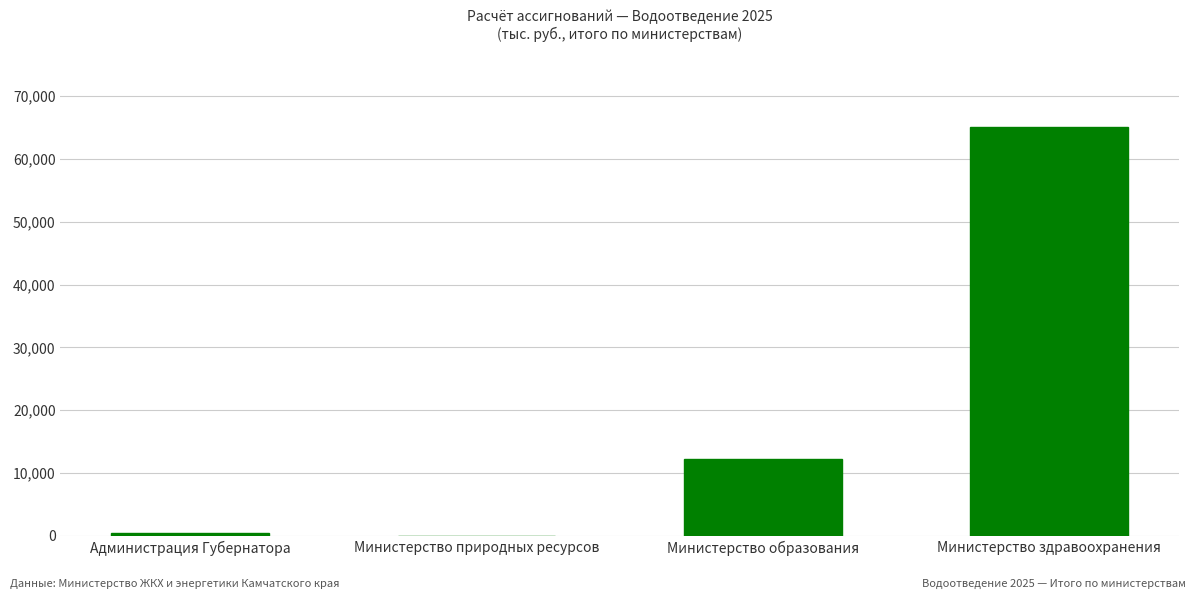

What value does the data have at Министерство образования?

12314.4